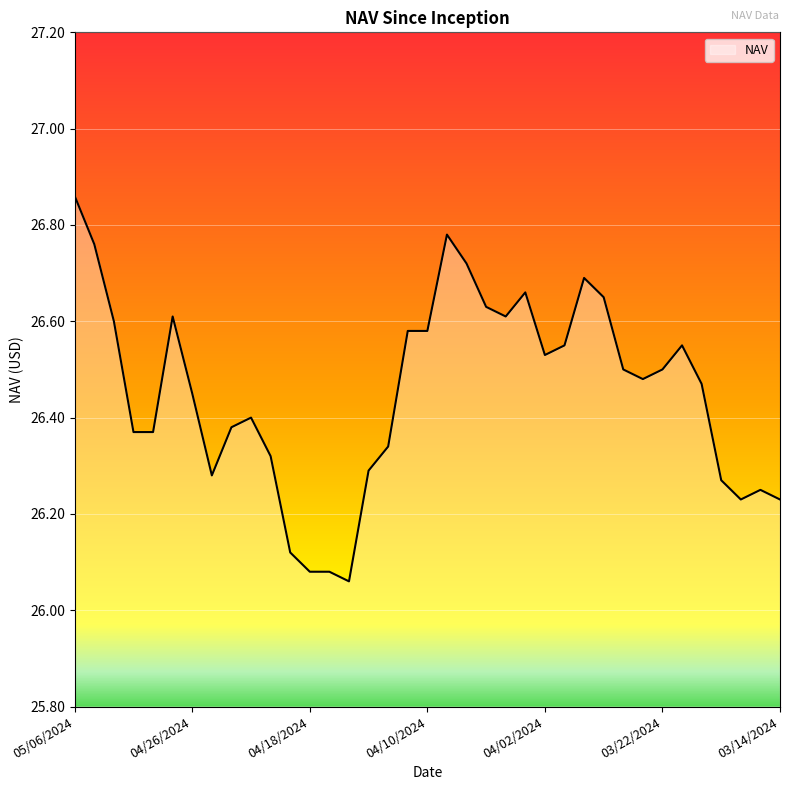

What is the difference between the maximum and minimum values?

0.8